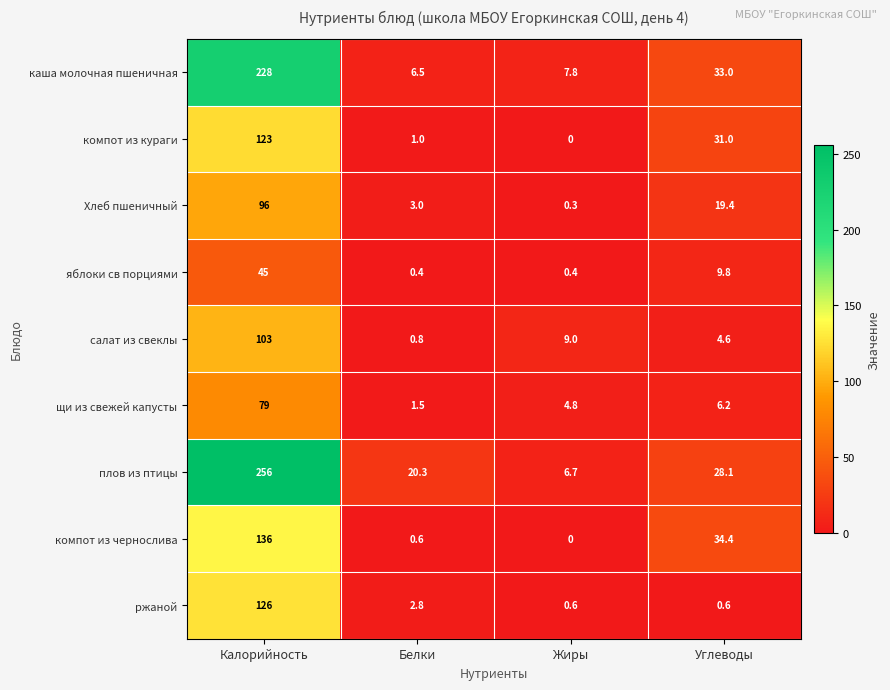

The каша молочная пшеничная series shows 406.2 at Калорийность. True or false?

False